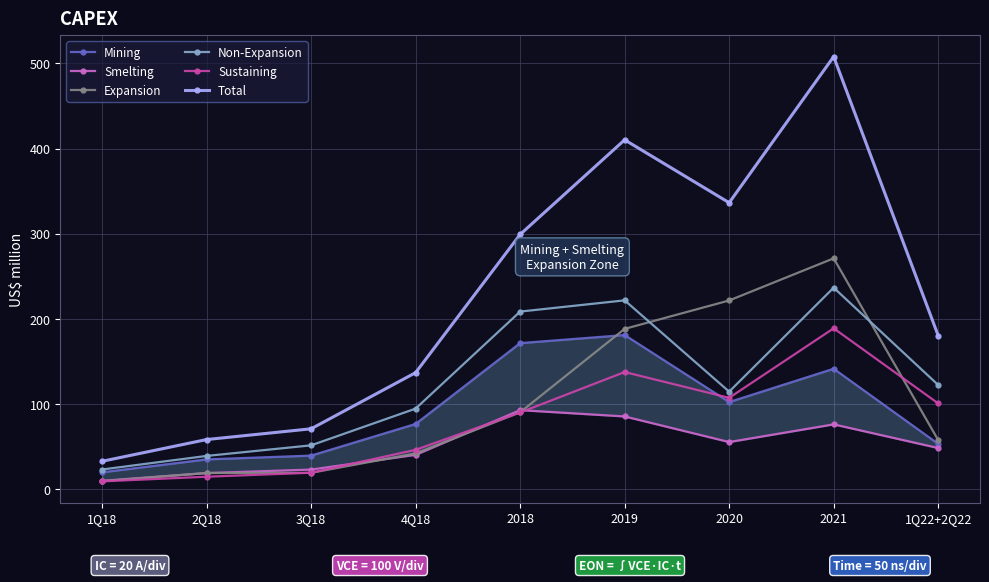

Between 2Q18 and 4Q18, which is larger?

4Q18